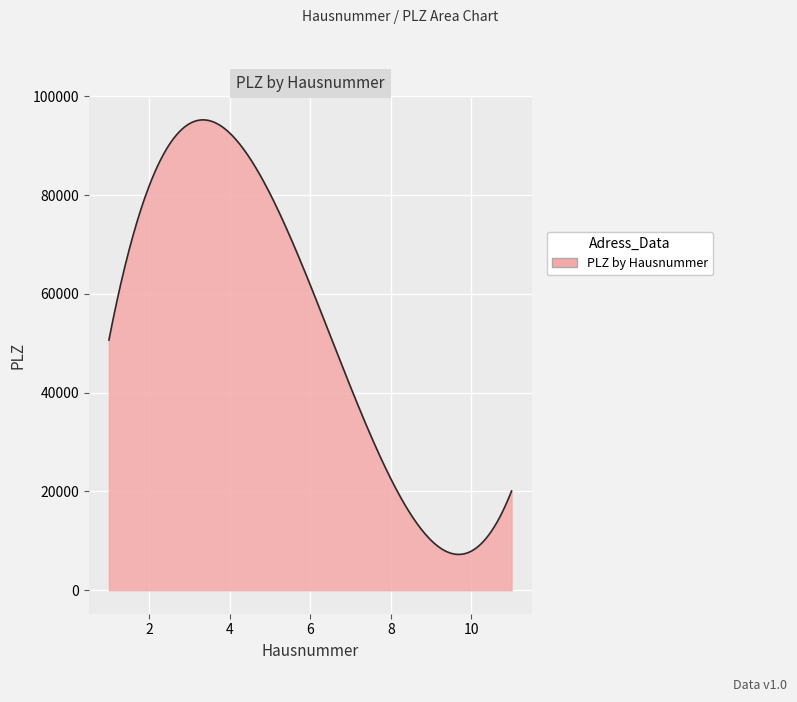

What is the average value?

52950.0